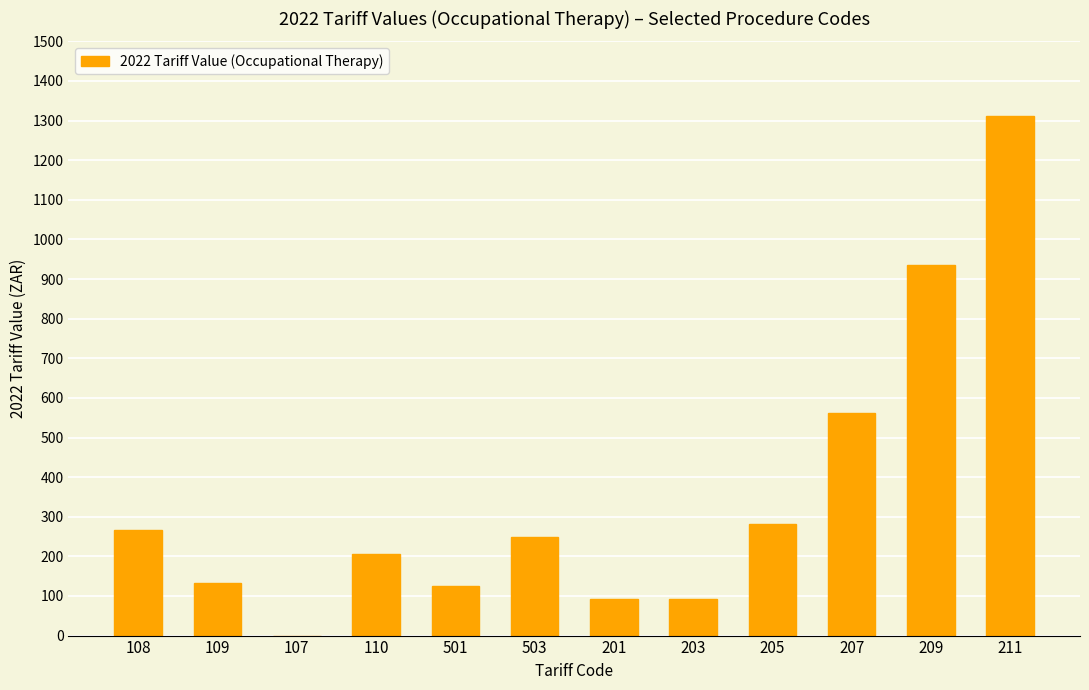

What is the ratio of the value at 205 to the value at 109?

2.1